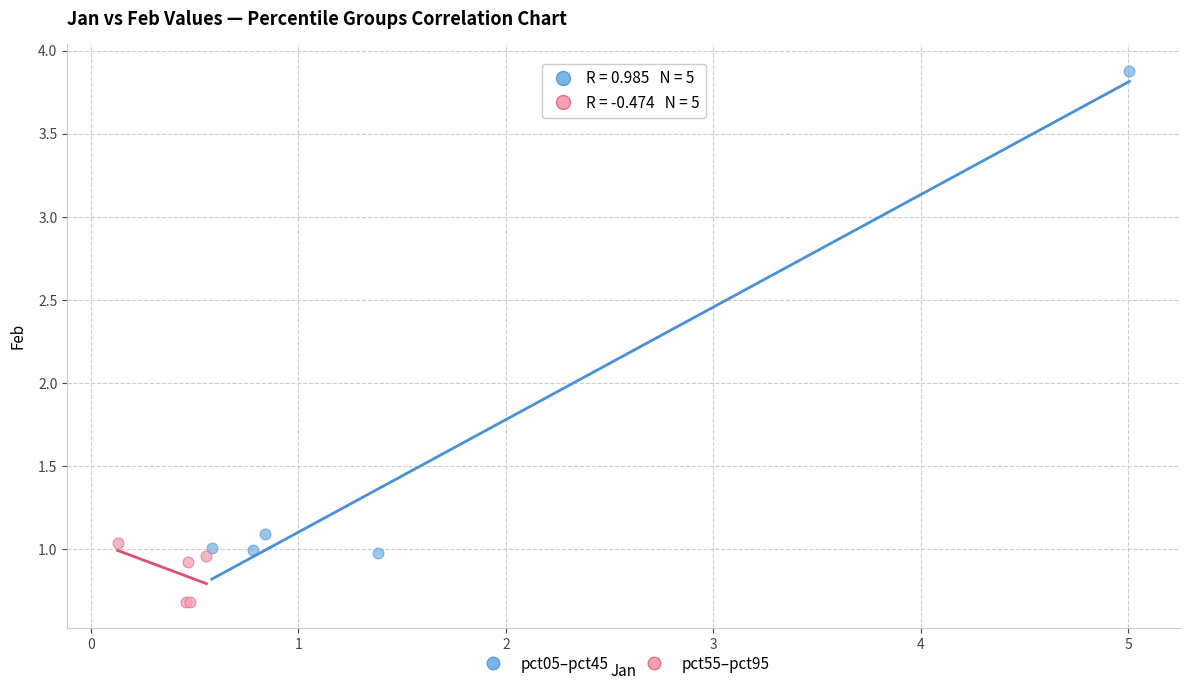

Which series has the widest spread of Y values?

pct05–pct45